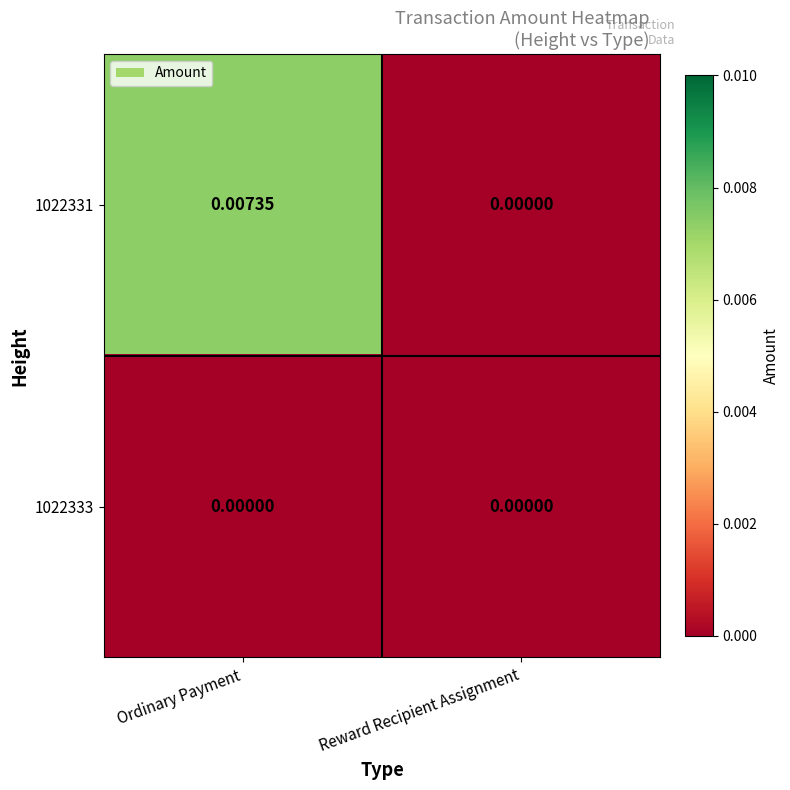

How many series are shown in this chart?

2